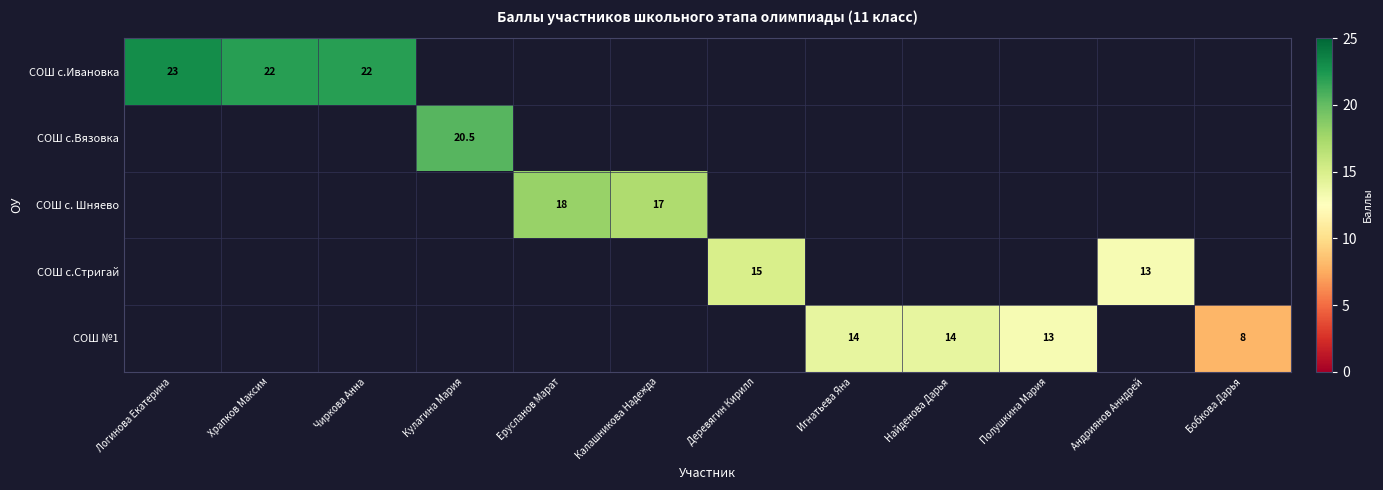

How many series are shown in this chart?

5